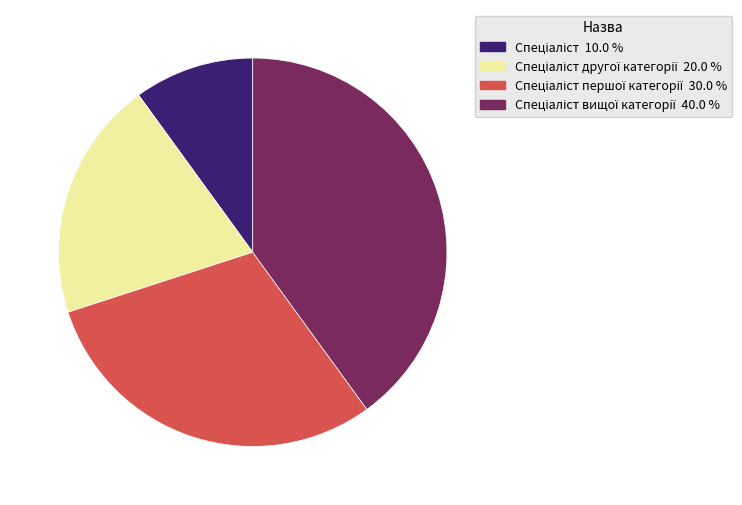

Does any single category account for the majority?

No